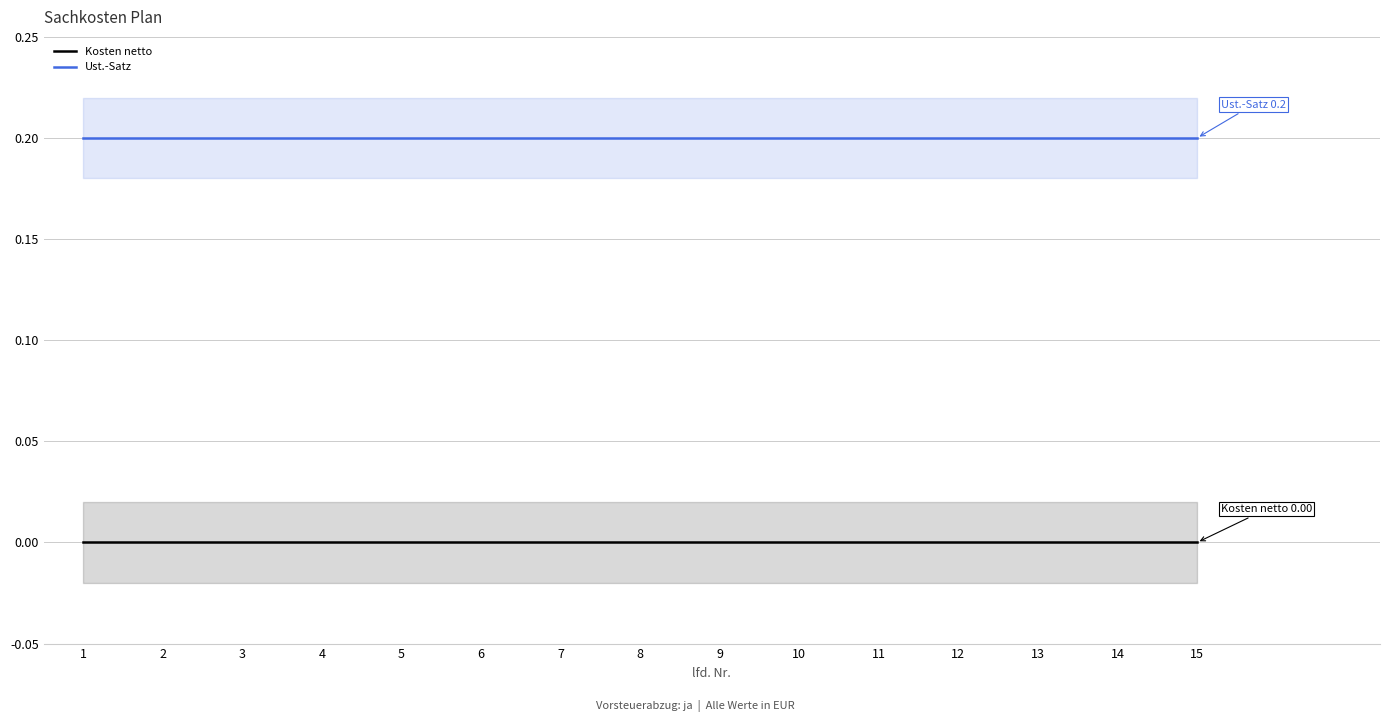

Is the value of Kosten netto at 8 greater than the value of Ust.-Satz at 4?

No